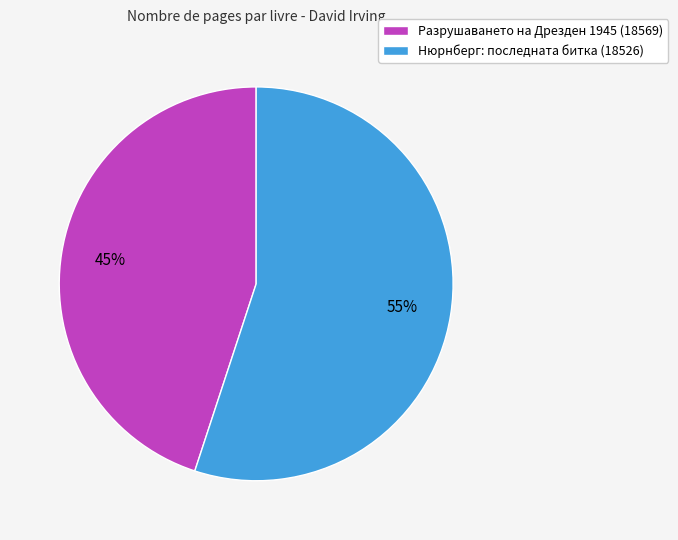

Is it true that Нюрнберг: последната битка (18526) is 55% of the pie?

True